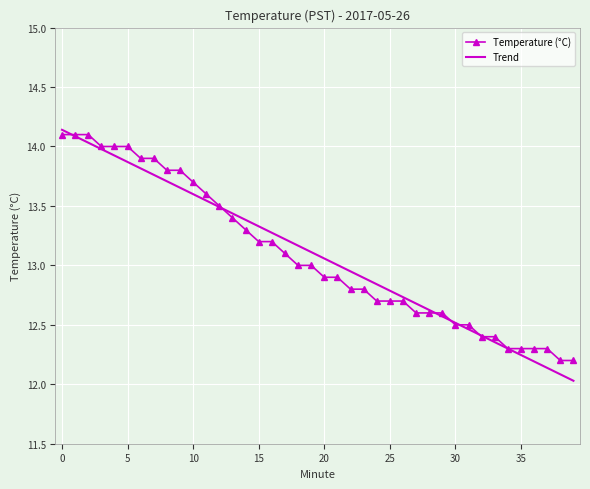

Which series has the largest range (max minus min)?

Trend